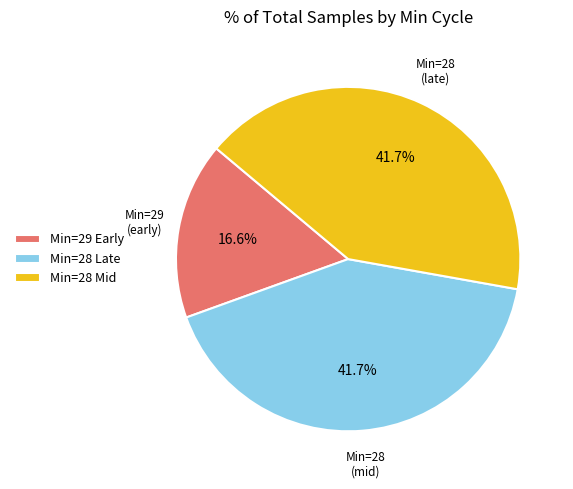

What percentage is NOT represented by Min=29 Early?

83.4%